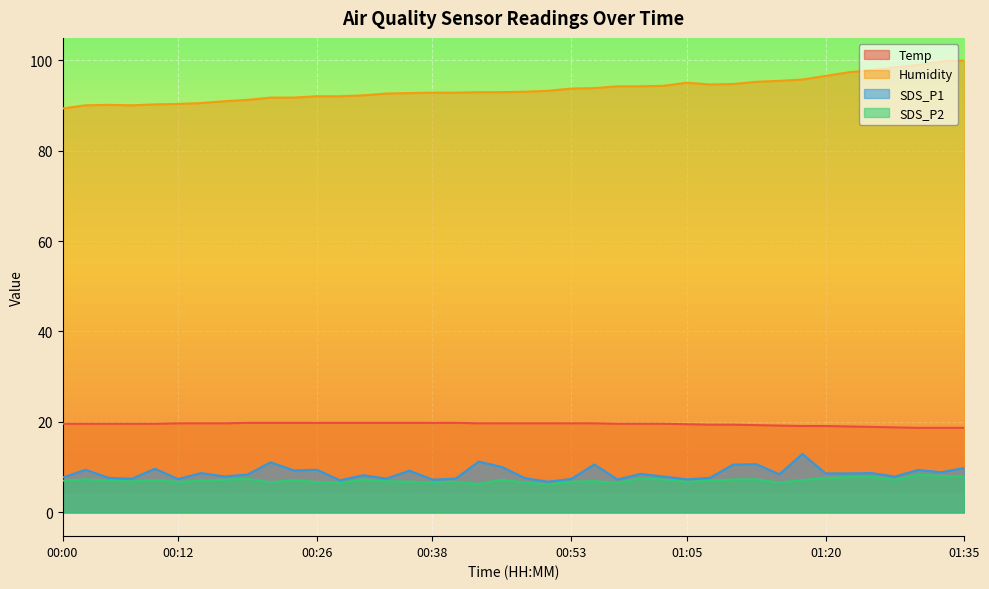

At which category does SDS_P1 reach its first local valley?

00:07